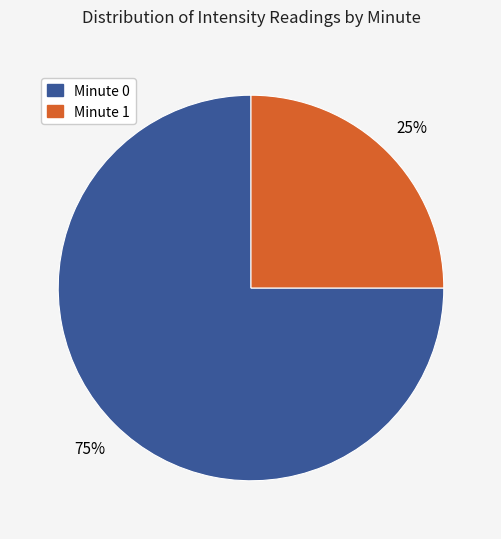

To the nearest percent, what is the average slice percentage?

50%